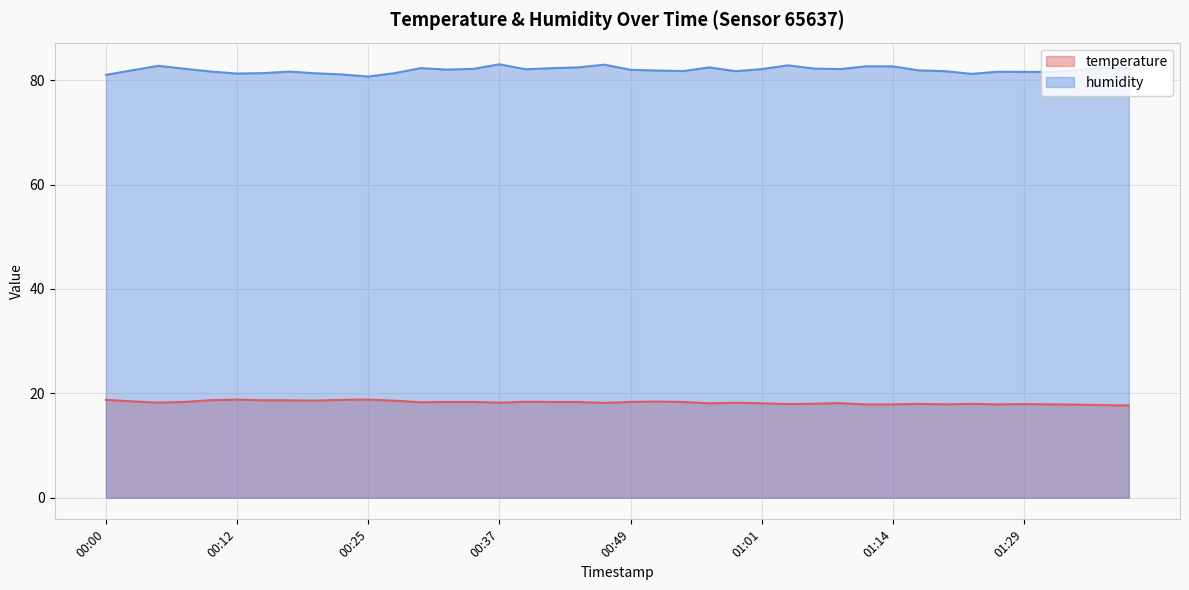

Rank the categories by temperature value from lowest to highest.

01:39, 01:37, 01:34, 01:11, 01:14, 01:27, 01:19, 01:32, 01:04, 01:29, 01:16, 01:24, 01:06, 00:56, 01:01, 01:09, 00:47, 00:59, 00:37, 00:05, 00:30, 00:08, 00:32, 00:34, 00:42, 00:44, 00:54, 00:49, 00:39, 00:51, 00:03, 00:27, 00:20, 00:17, 00:15, 00:10, 00:22, 00:00, 00:12, 00:25